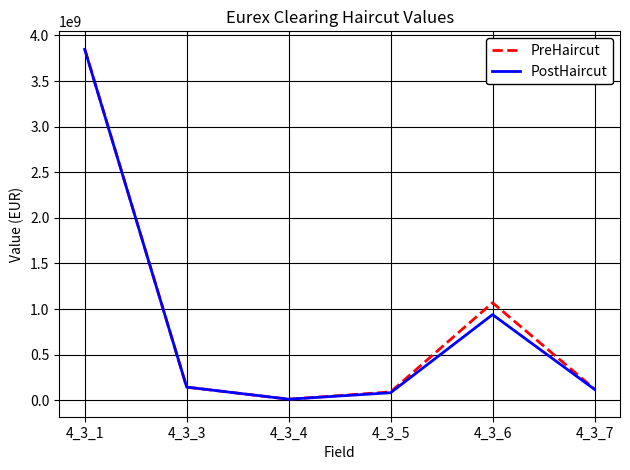

At which category is the sum across all series the highest?

4_3_1